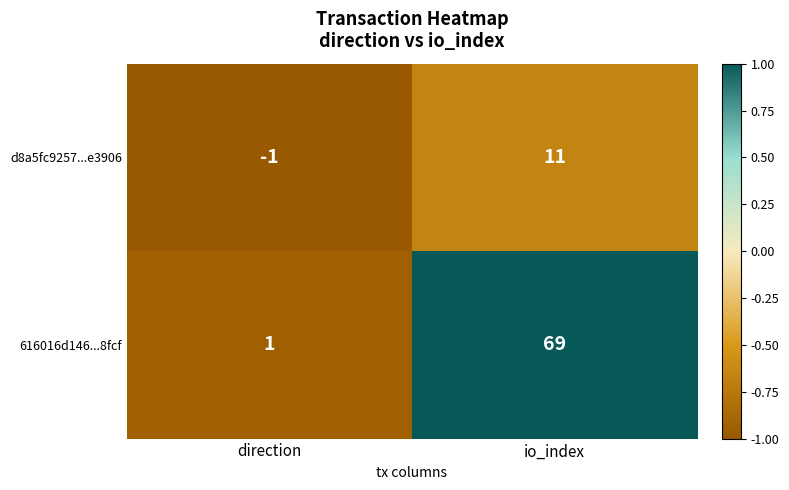

The value of 616016d146...8fcf at io_index is 69. True or false?

True